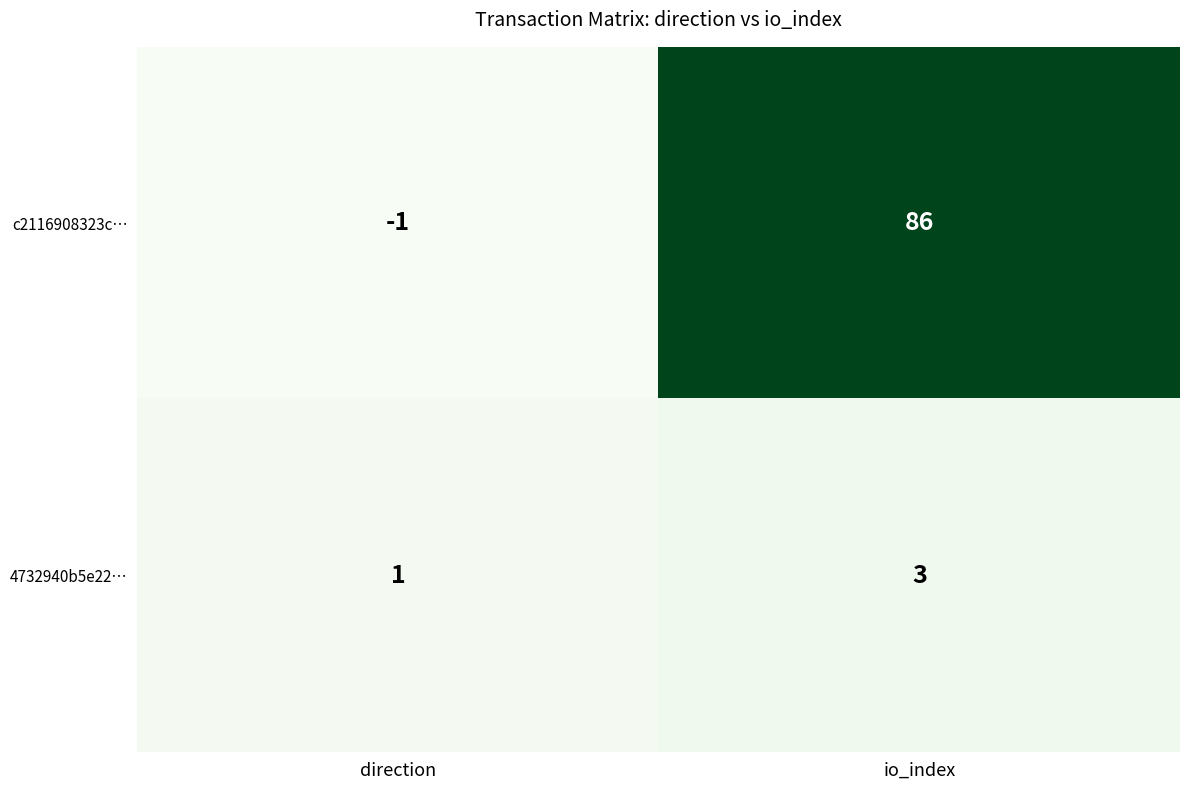

Count the number of data series in this chart.

2